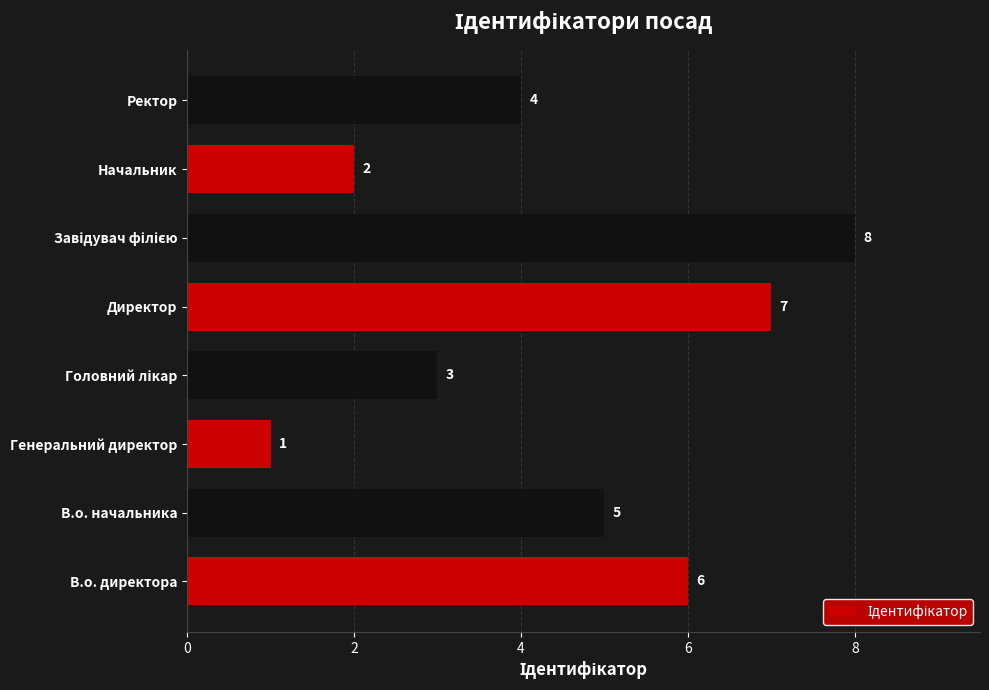

Count the values in the range 3 to 7.

5